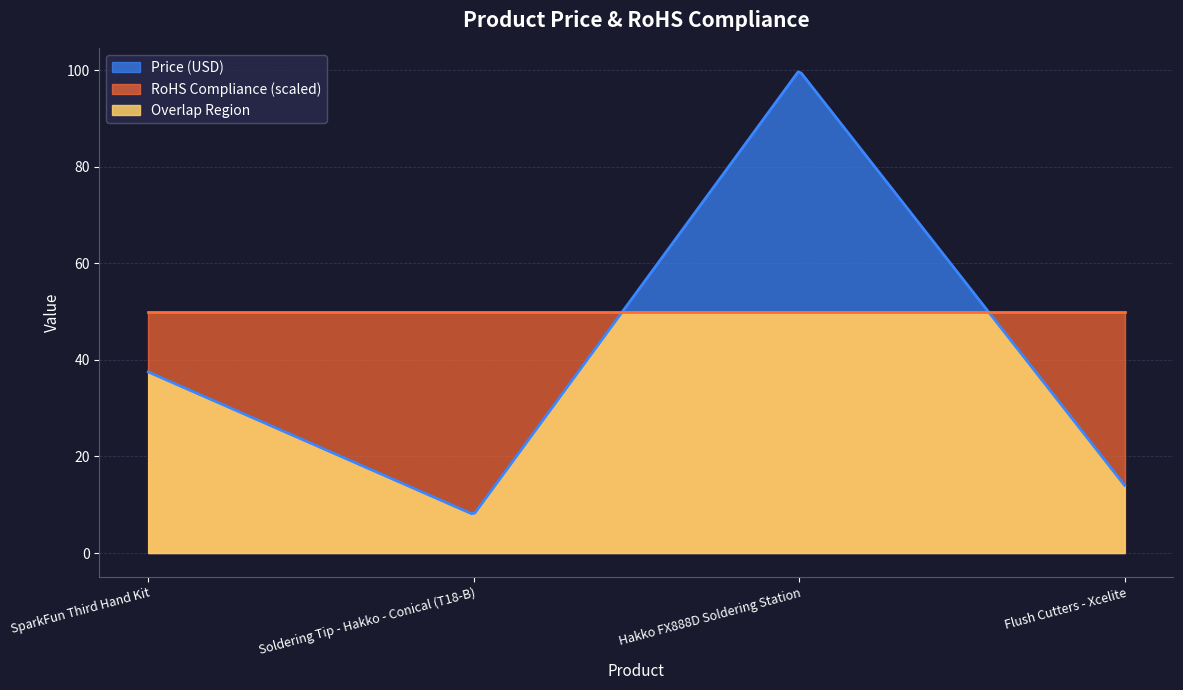

List the series in order of their overall mean, highest first.

RoHS Compliance (scaled), Price (USD), Overlap Region